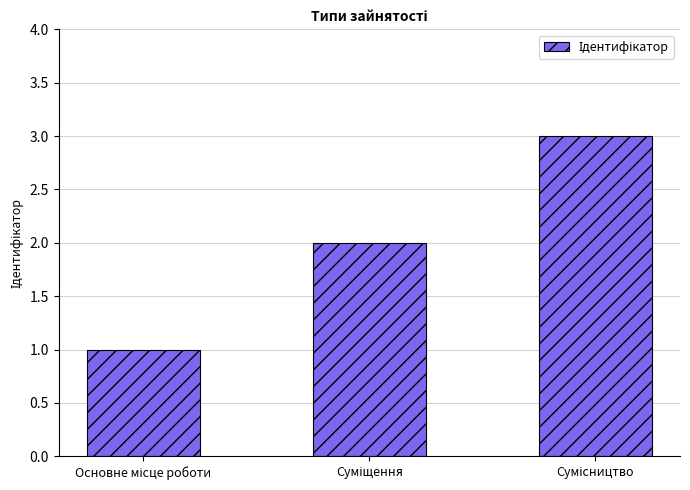

What is the maximum value shown in the chart?

3